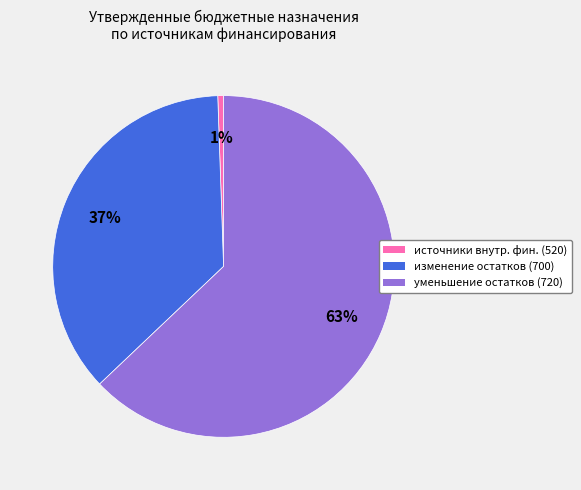

The изменение остатков (700) slice represents 42% of the pie. True or false?

False